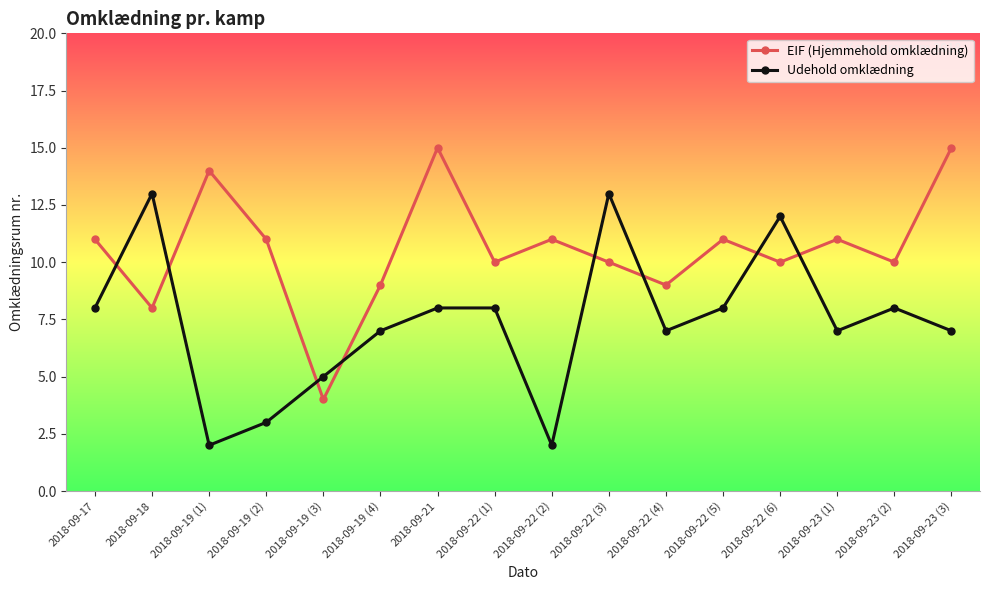

Reading left to right, list all the values displayed in this chart.

EIF (Hjemmehold omklædning): 11	8	14	11	4	9	15	10	11	10	9	11	10	11	10	15
Udehold omklædning: 8	13	2	3	5	7	8	8	2	13	7	8	12	7	8	7